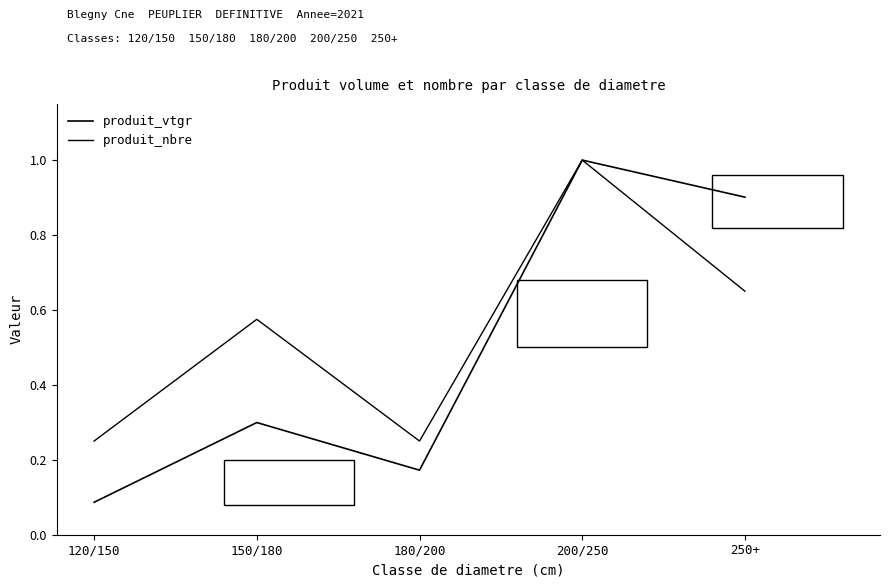

What is the minimum value shown in the chart?

0.1